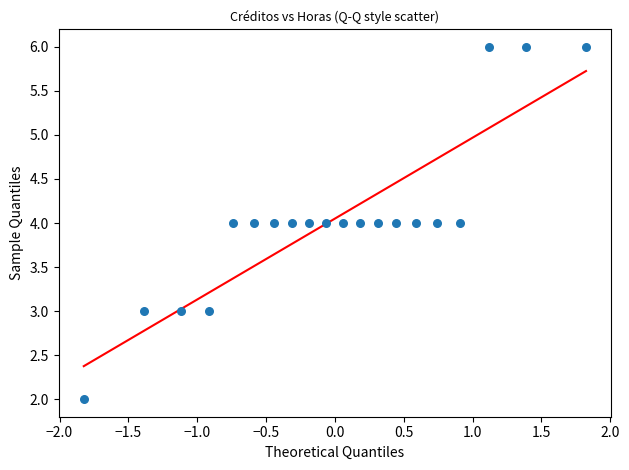

What is the range of Y values (max minus min)?

4